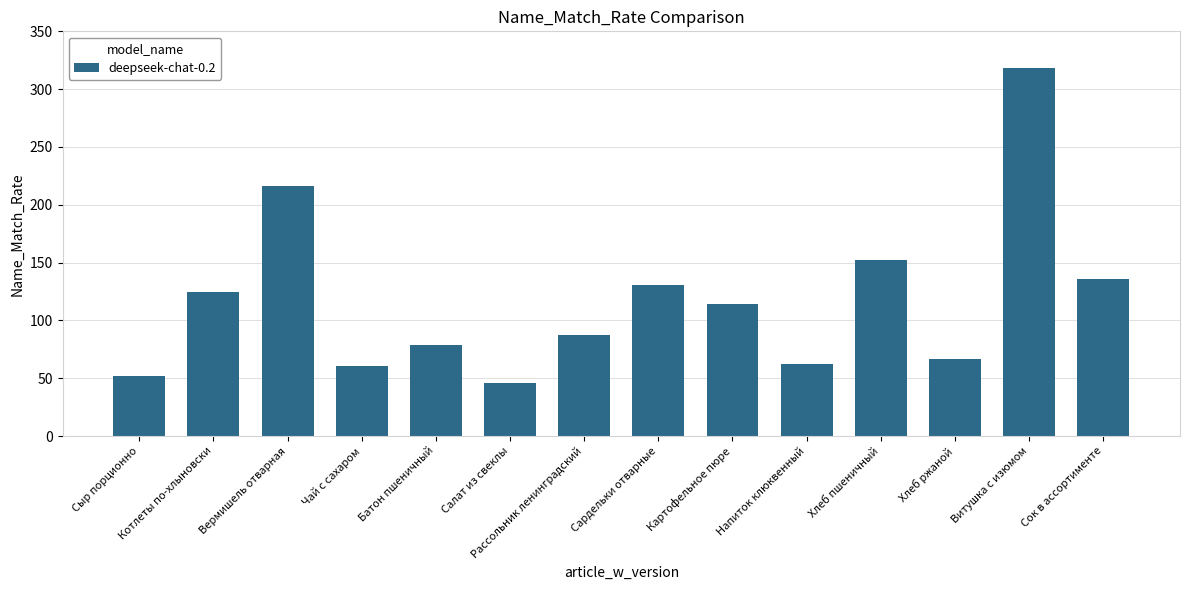

Are the bars grouped side by side (vs. stacked)?

No